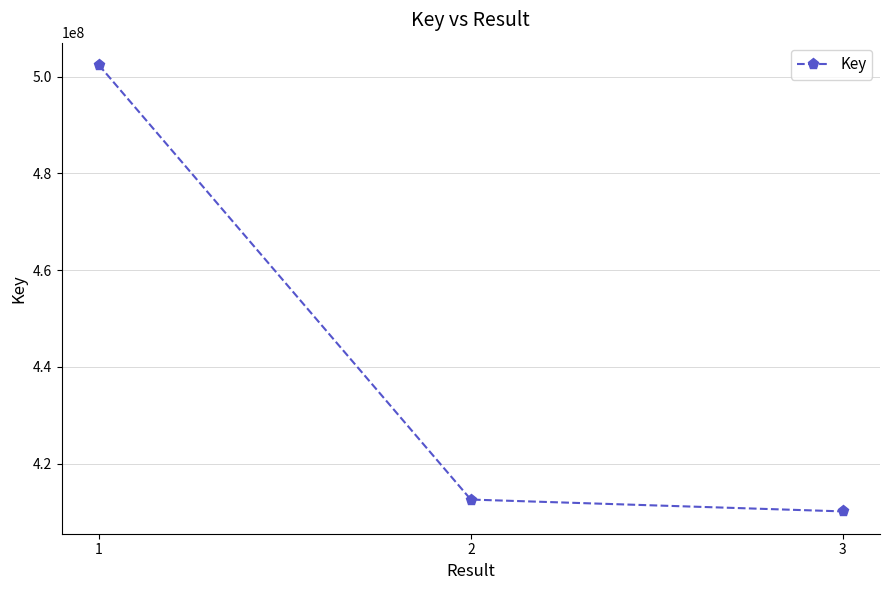

What is the maximum value shown in the chart?

502442394